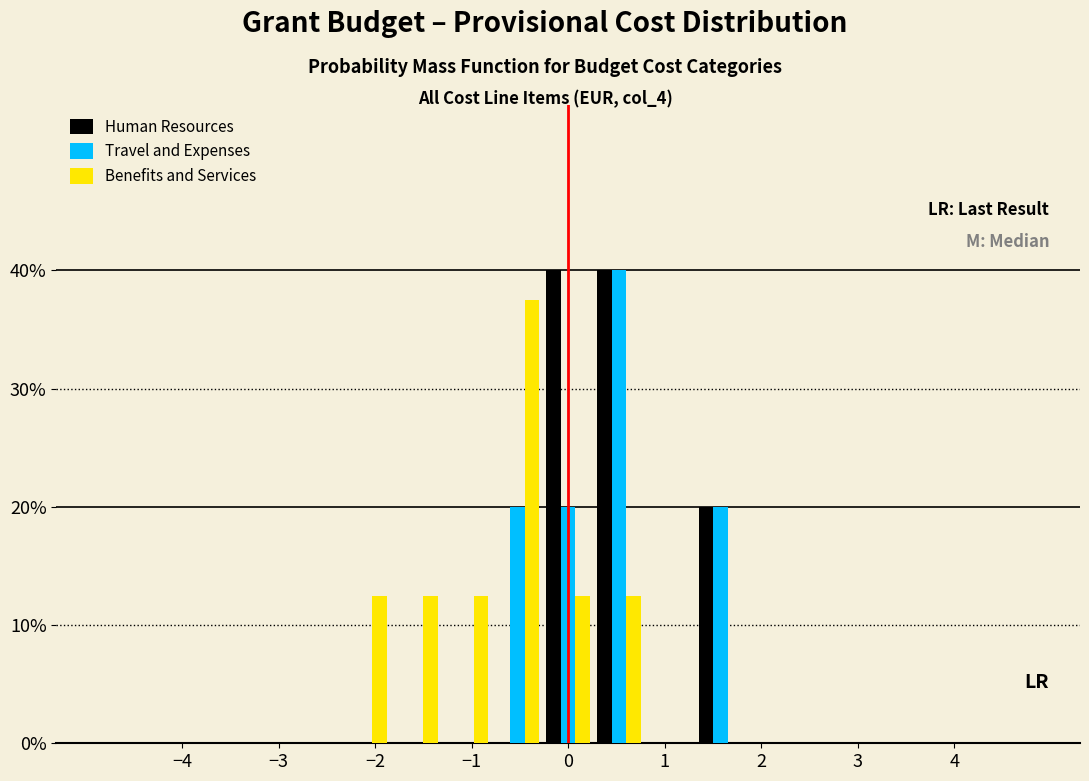

What is the height of the Benefits and Services bar covering -0.8 to -0.3 on the x-axis? Neither the bar edges nor the heights are printed on the chart, so give them approximately, as read against the axes.

38